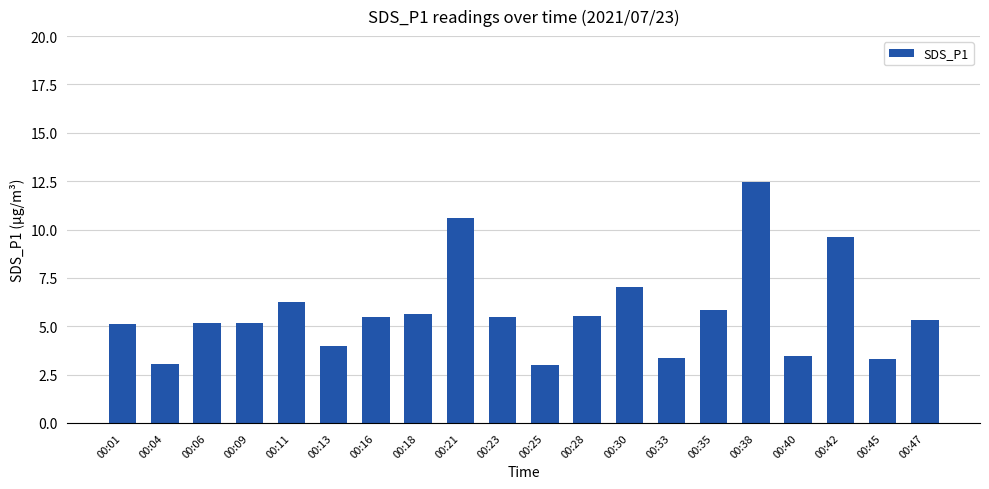

How many values are below 5?

6